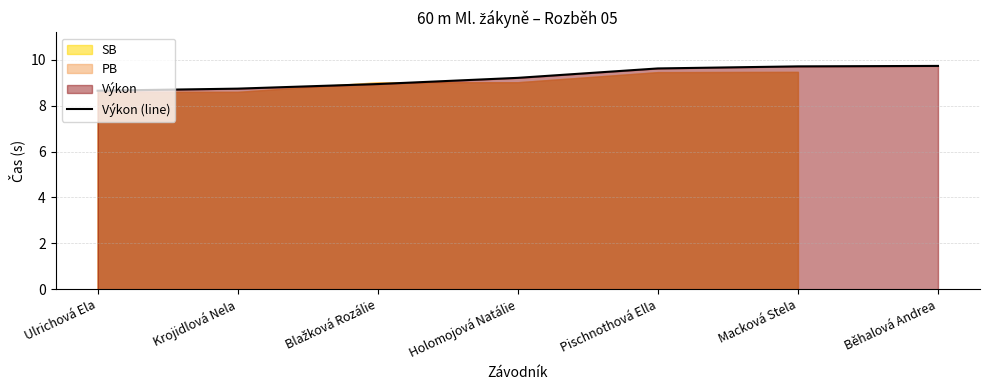

Is it true that the value at Běhalová Andrea is 9.7?

True